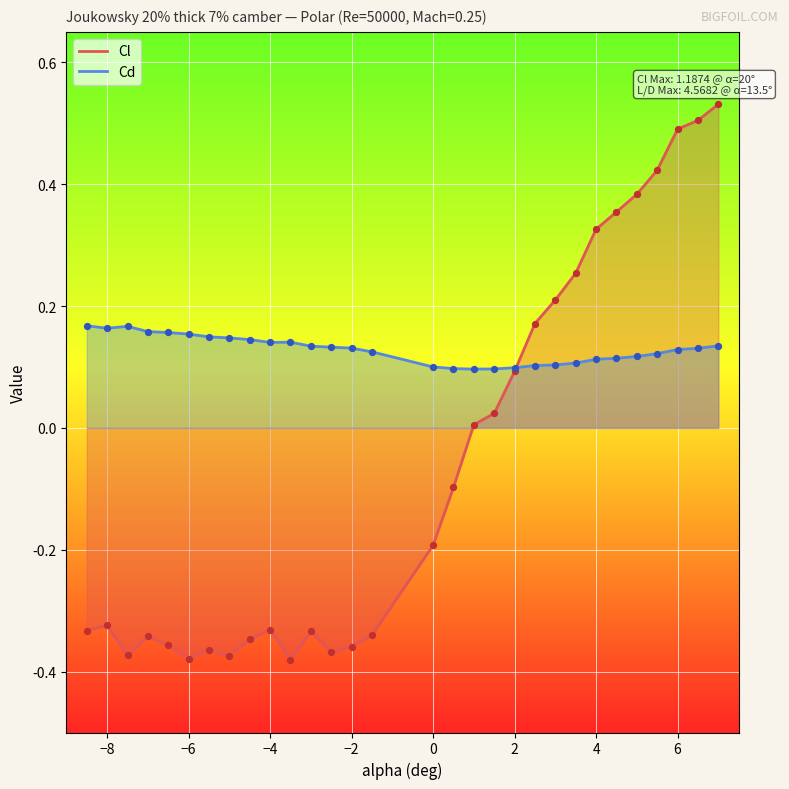

At how many categories does at least one series exceed 0?

30